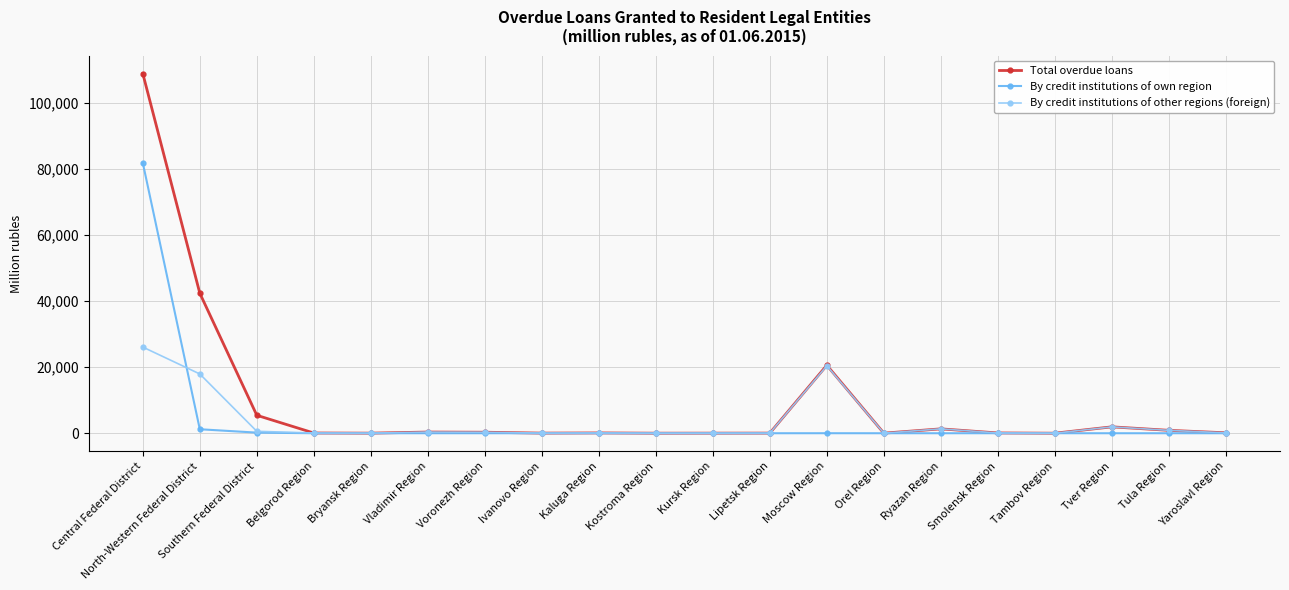

What is the highest value of the By credit institutions of own region series?

81828